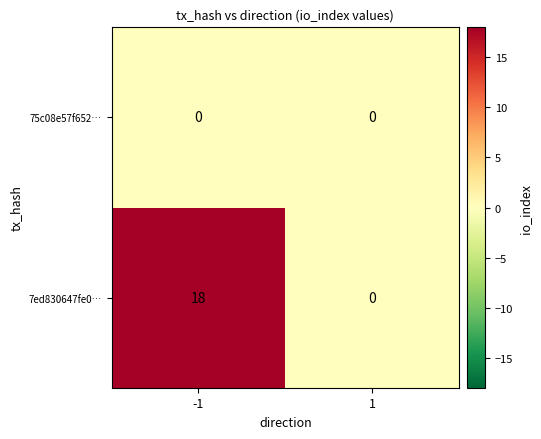

Reading right to left, extract all data points from this chart.

75c08e57f652…: 0	0
7ed830647fe0…: 0	18